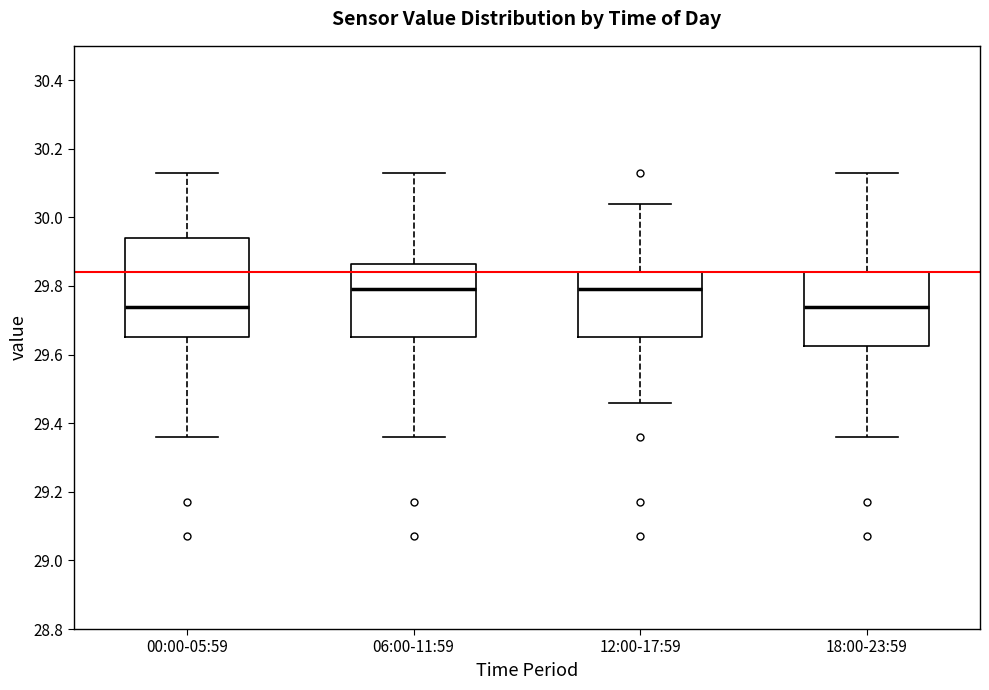

Where is the lower edge of the box for 00:00-05:59 on the y-axis? The values are not printed on the chart, so give them approximately, as read against the axis.

29.66